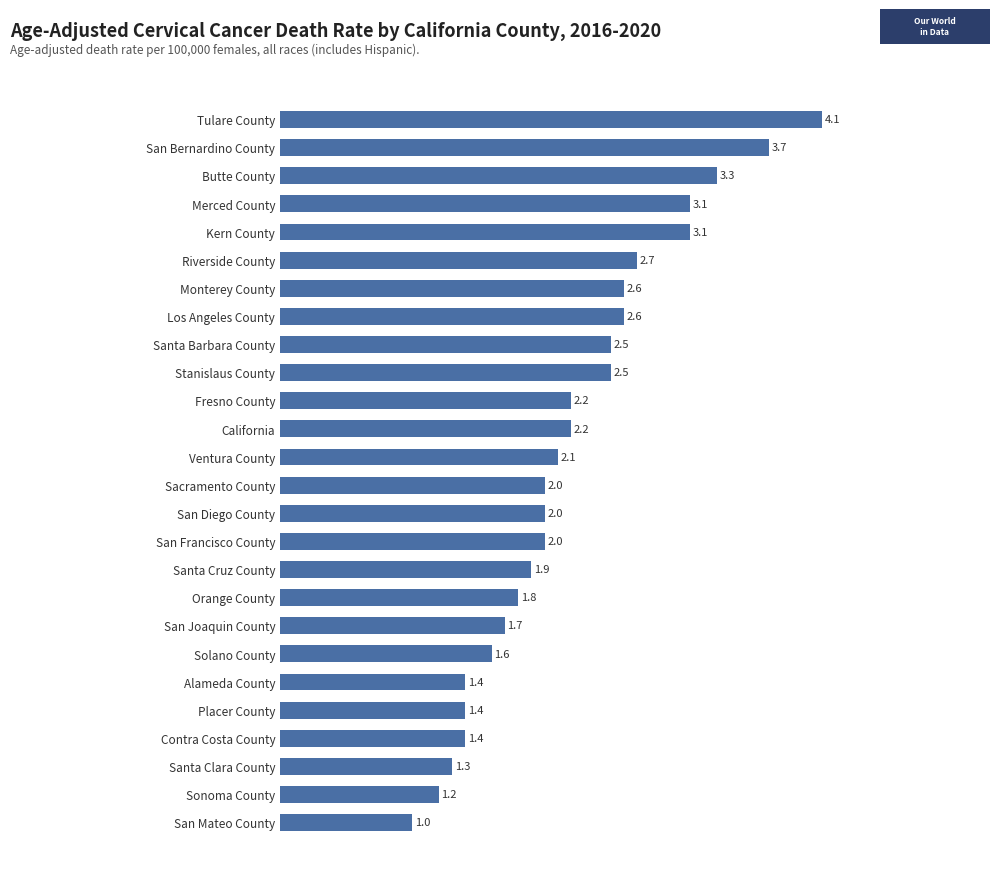

How many distinct data groups are displayed?

1